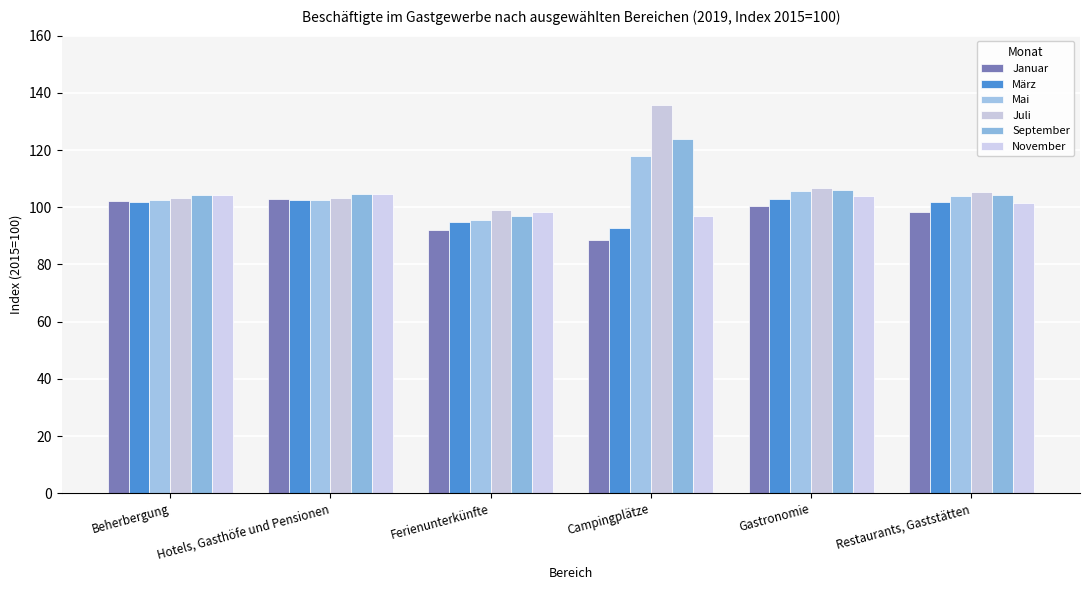

What are all the series names shown in the legend?

Januar, März, Mai, Juli, September, November